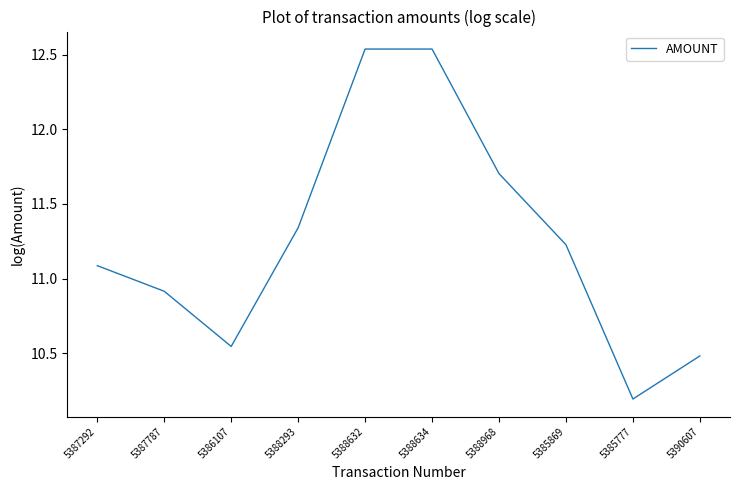

What is the change in value from 5387787 to 5388968?

+0.8